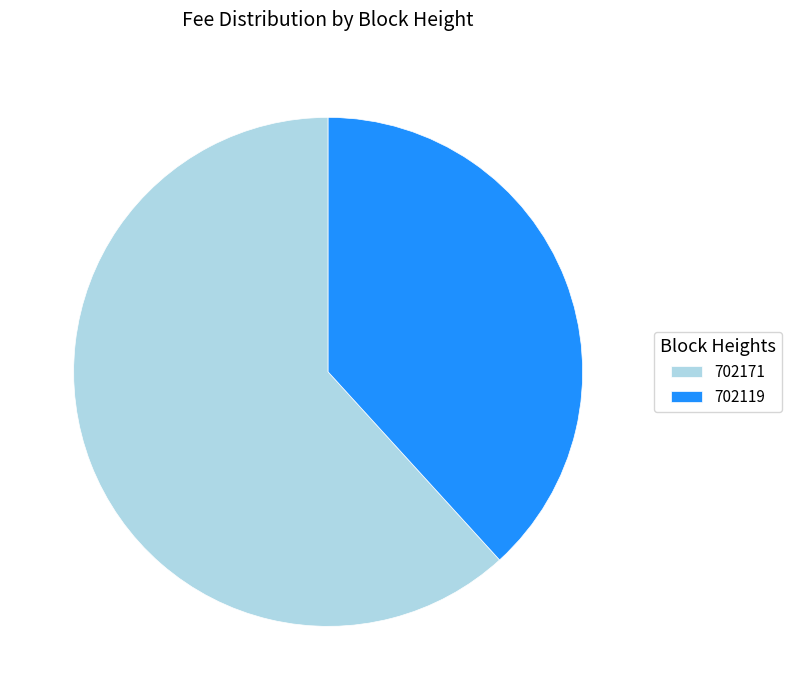

Does 702171 account for over 50% of the chart?

Yes